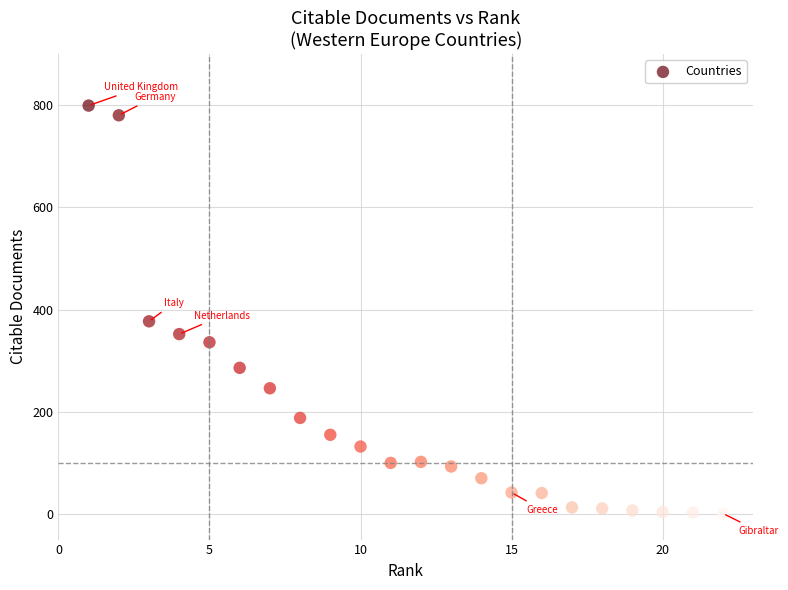

What Y value in the scatter plot is closest to 400?

377